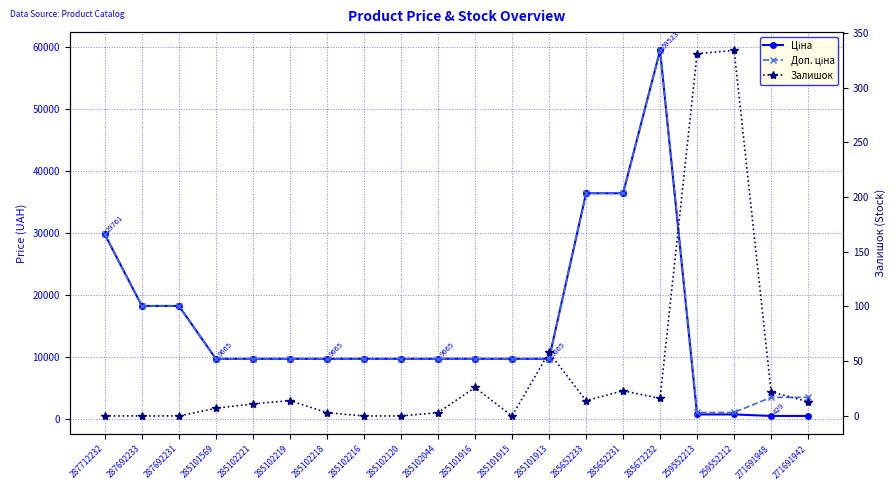

Where is Ціна nearest to the value 29976?

287712232